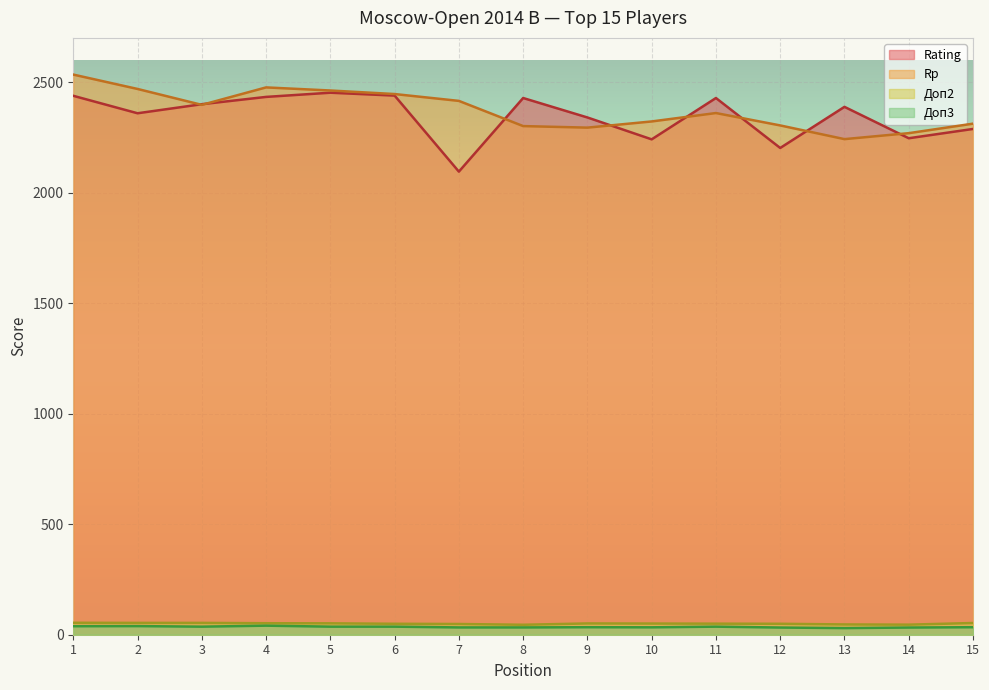

What is the difference between the second highest and second lowest values in the Доп2 series?

8.0